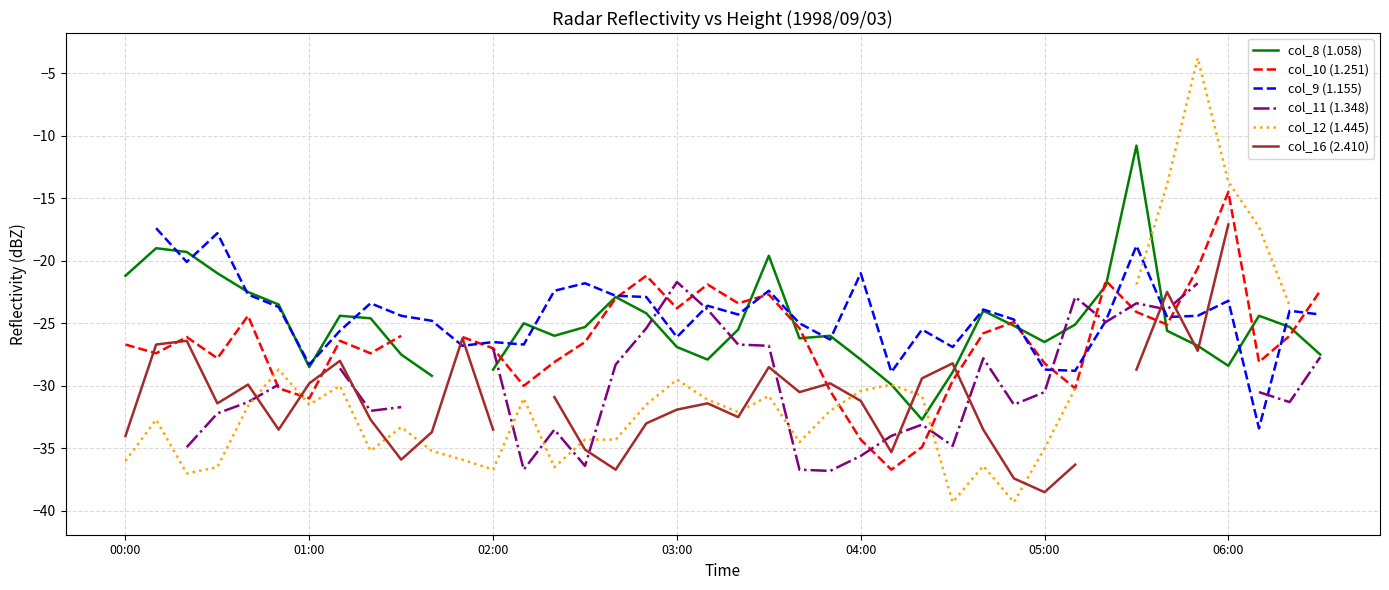

What is the sum of the col_9 (1.155) values at 31 and 37?

-62.2